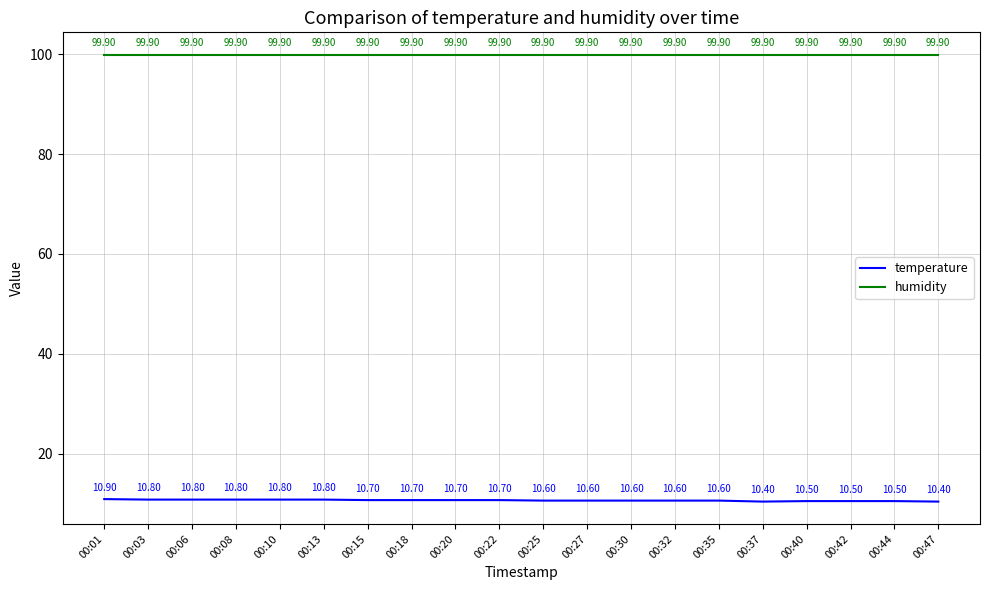

Rank the series by their average value, from highest to lowest.

humidity, temperature